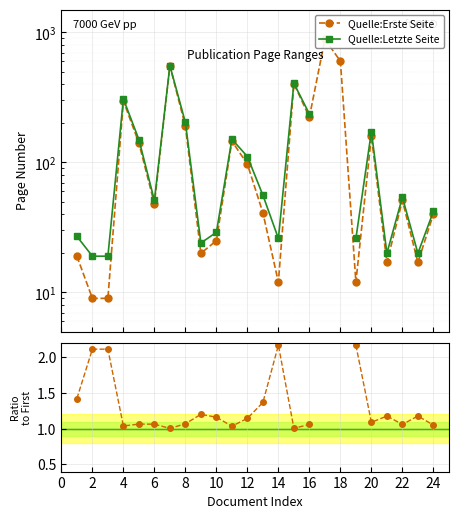

What is the lowest value of the Quelle:Erste Seite series?

9.0